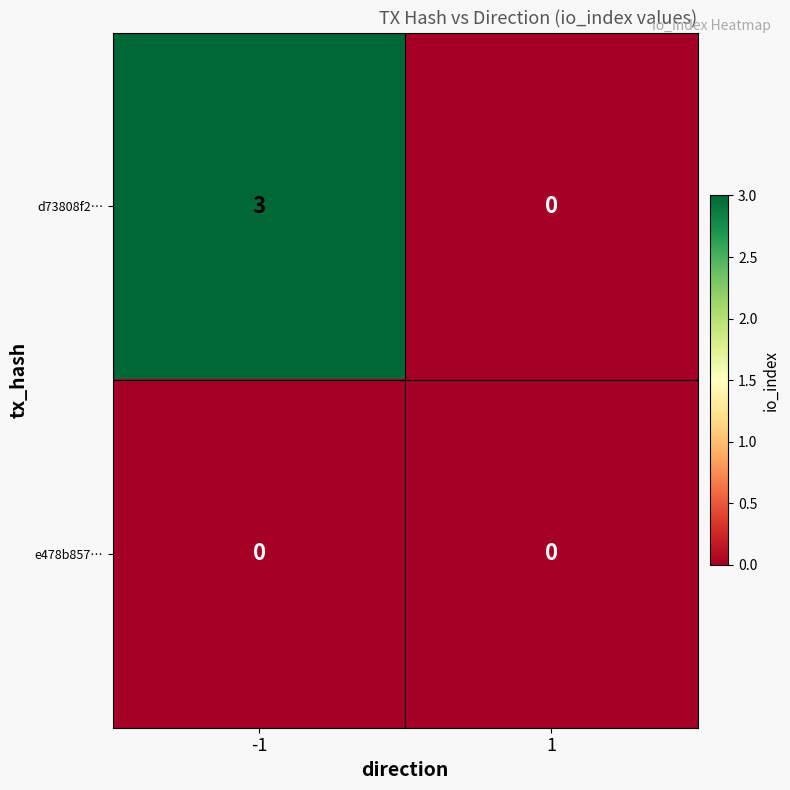

Is it true that e478b857… equals 0 at -1?

True